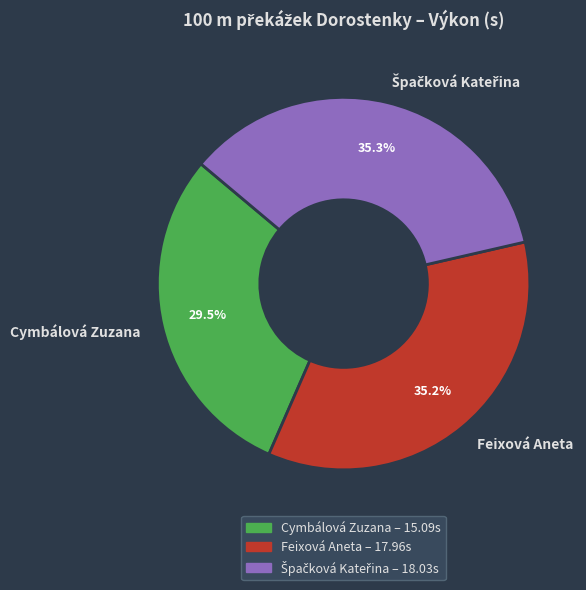

To the nearest percent, what is the difference between the largest and smallest slice percentages?

6%